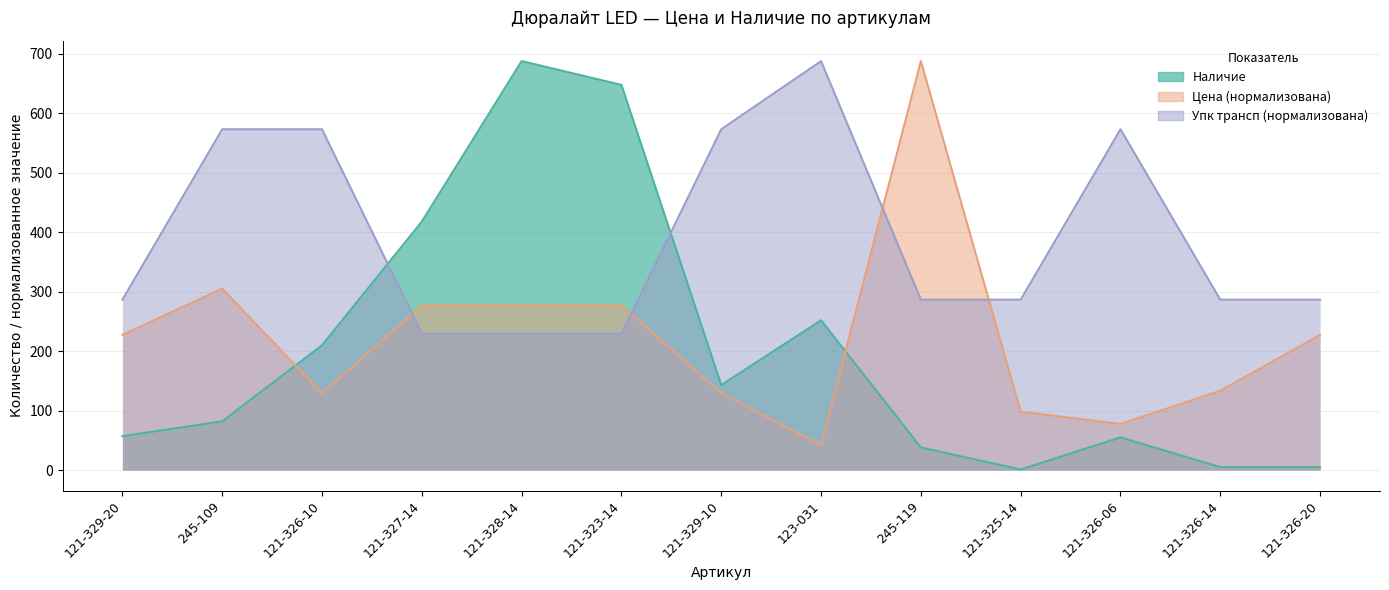

The Упк трансп series shows 311.4 at 123-031. True or false?

False